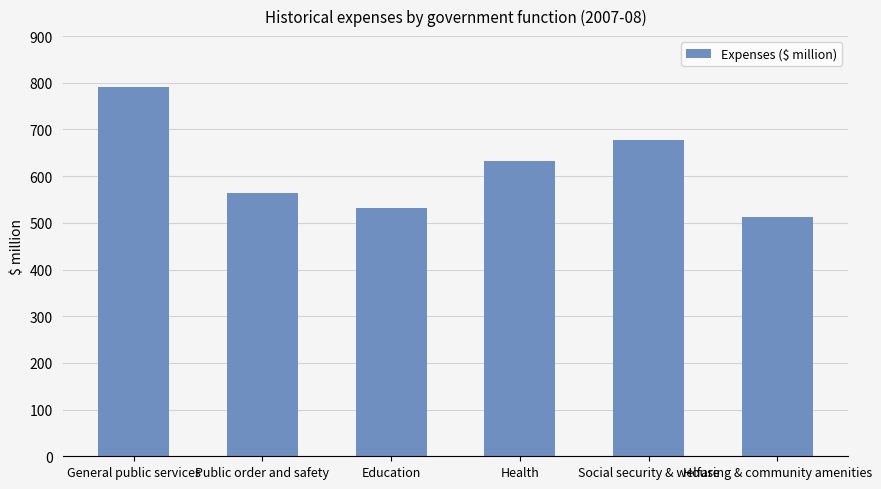

Reading right to left, extract all data points from this chart.

Housing & community amenities=512	Social security & welfare=678	Health=632	Education=532	Public order and safety=563	General public services=791